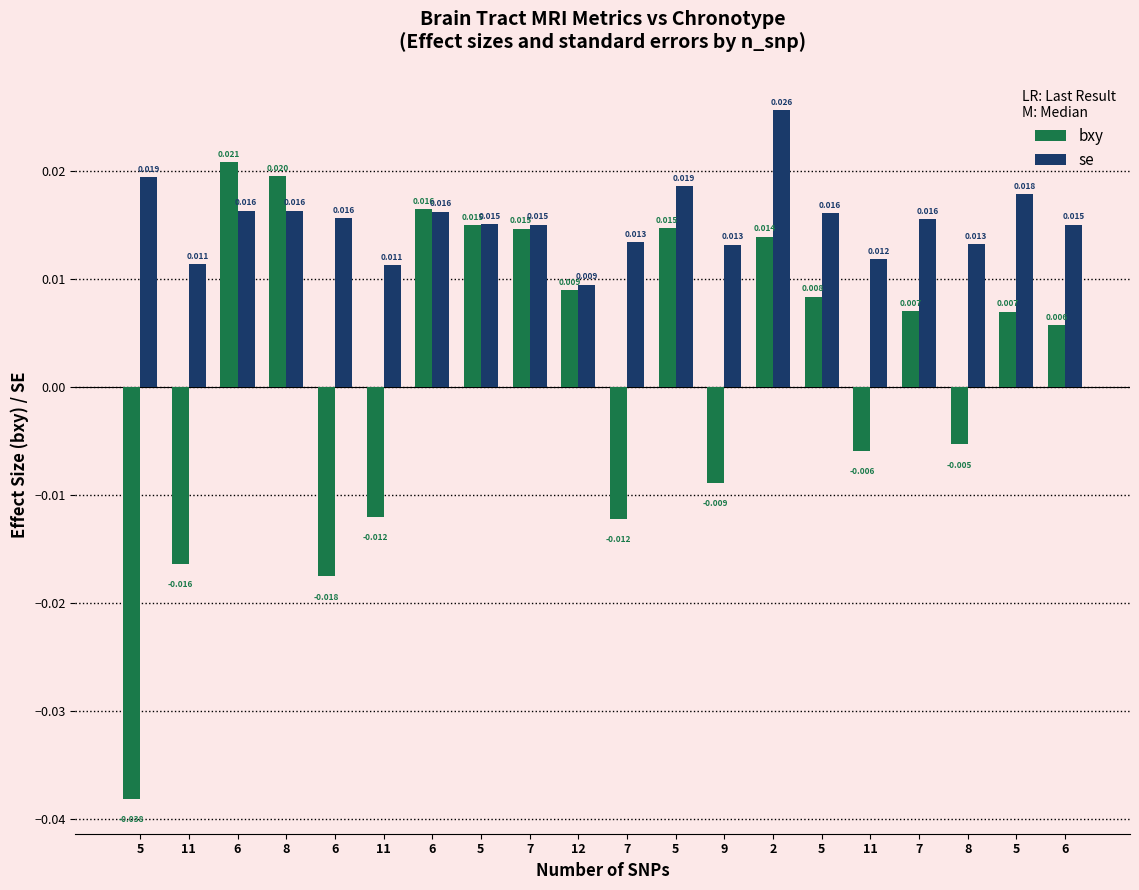

What is the spread (max minus min) of values at 5?

0.1